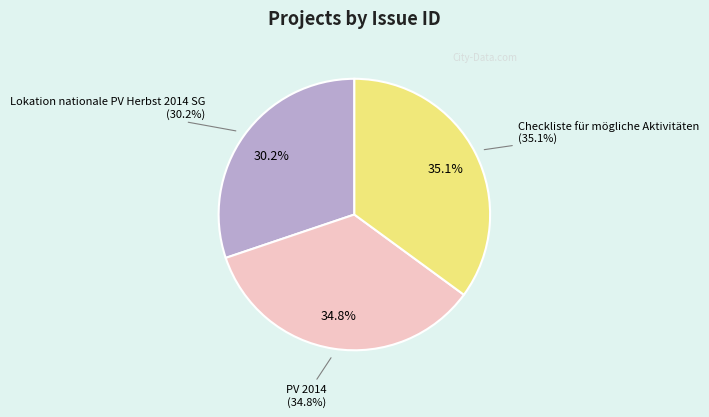

What is the change in value from Lokation nationale PV Herbst 2014 SG to PV 2014?

+794